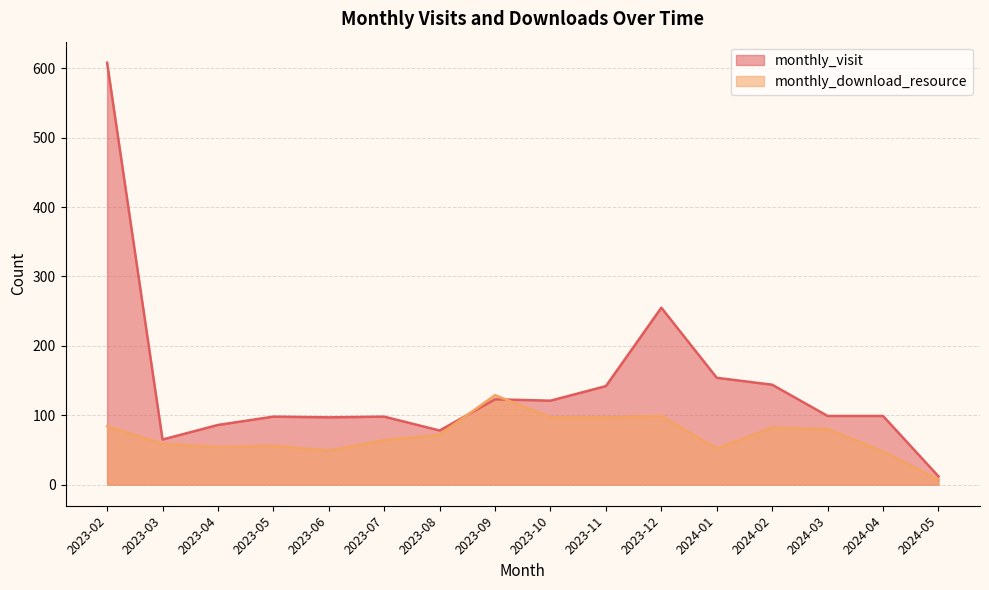

Which category has the highest value in the monthly_visit series?

2023-02